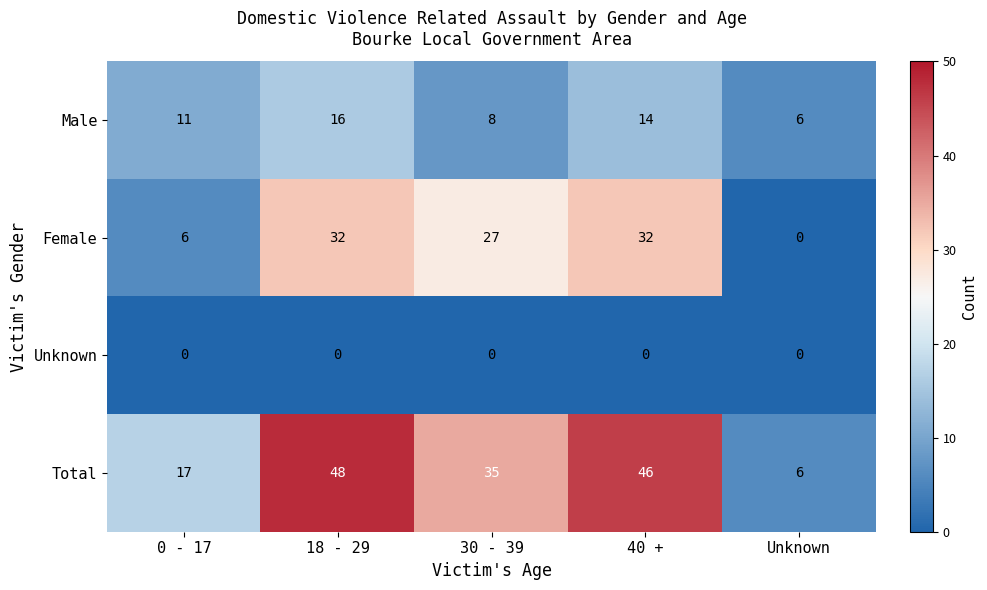

Rank the series by their maximum value, from highest to lowest.

Total, Female, Male, Unknown